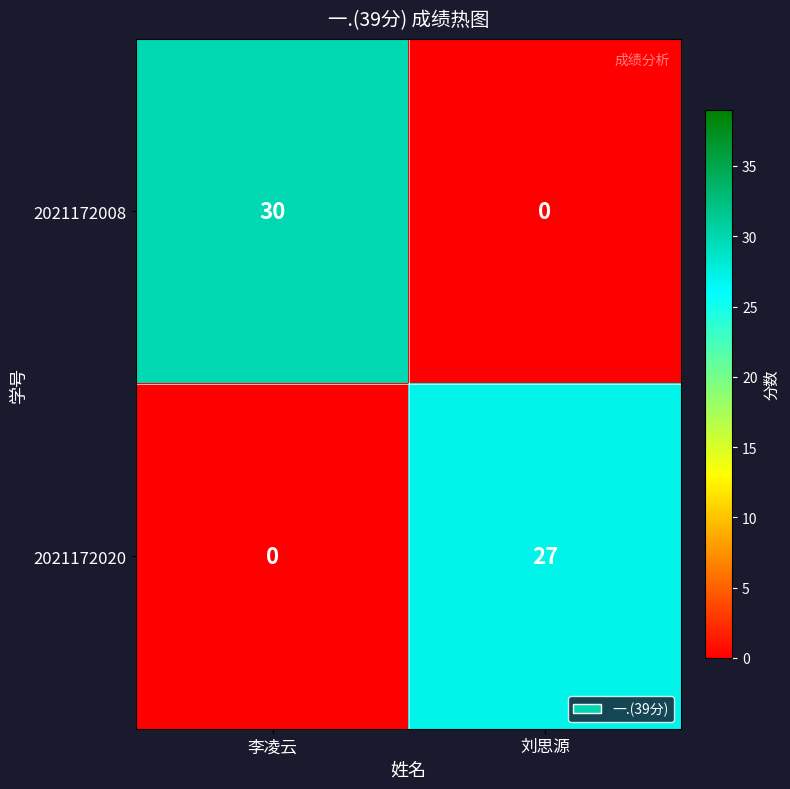

Reading left to right, what are all the values shown in this chart?

2021172008: 30	0
2021172020: 0	27